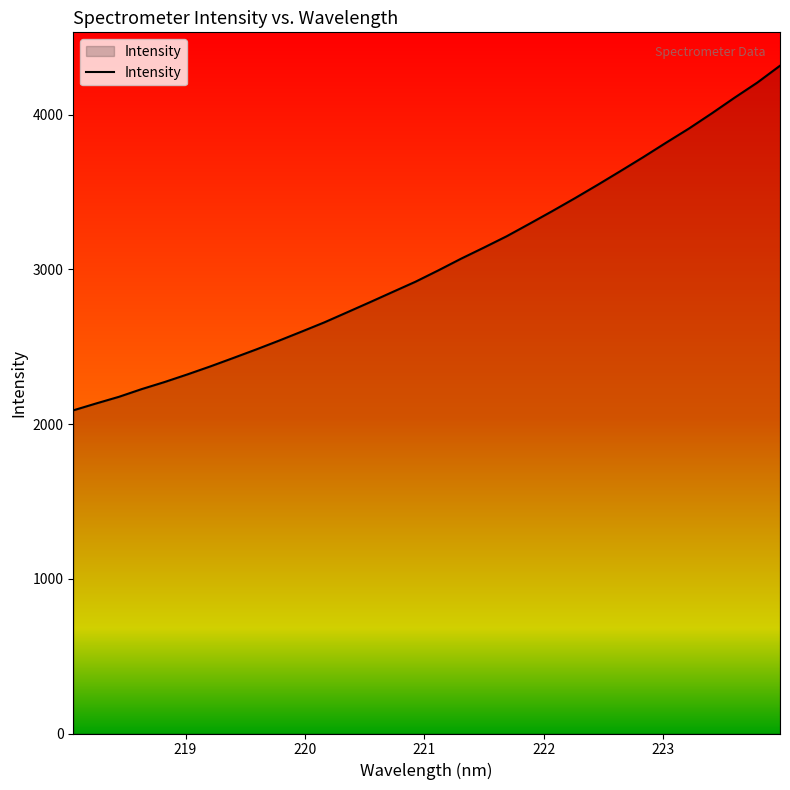

What is the difference between the maximum and minimum values?

2227.0